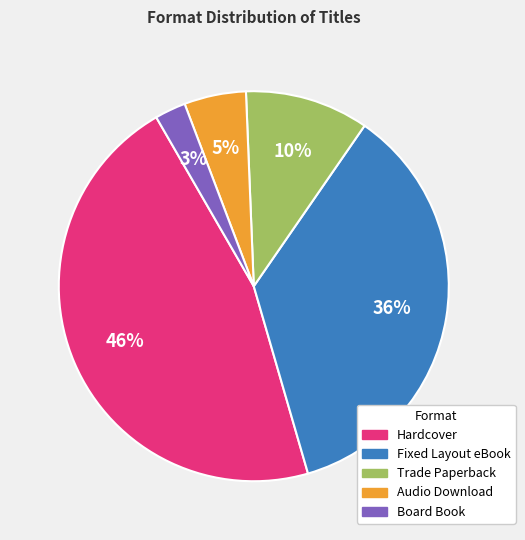

To the nearest percent, what percentage of the pie is Board Book?

3%